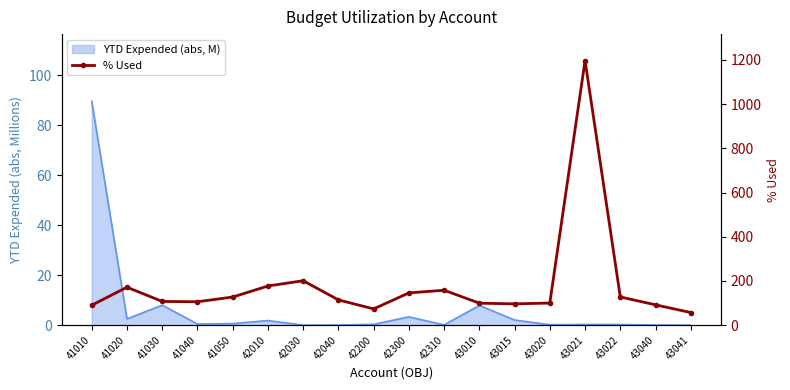

How many points are higher than both their immediate neighbors (excluding endpoints)?

4